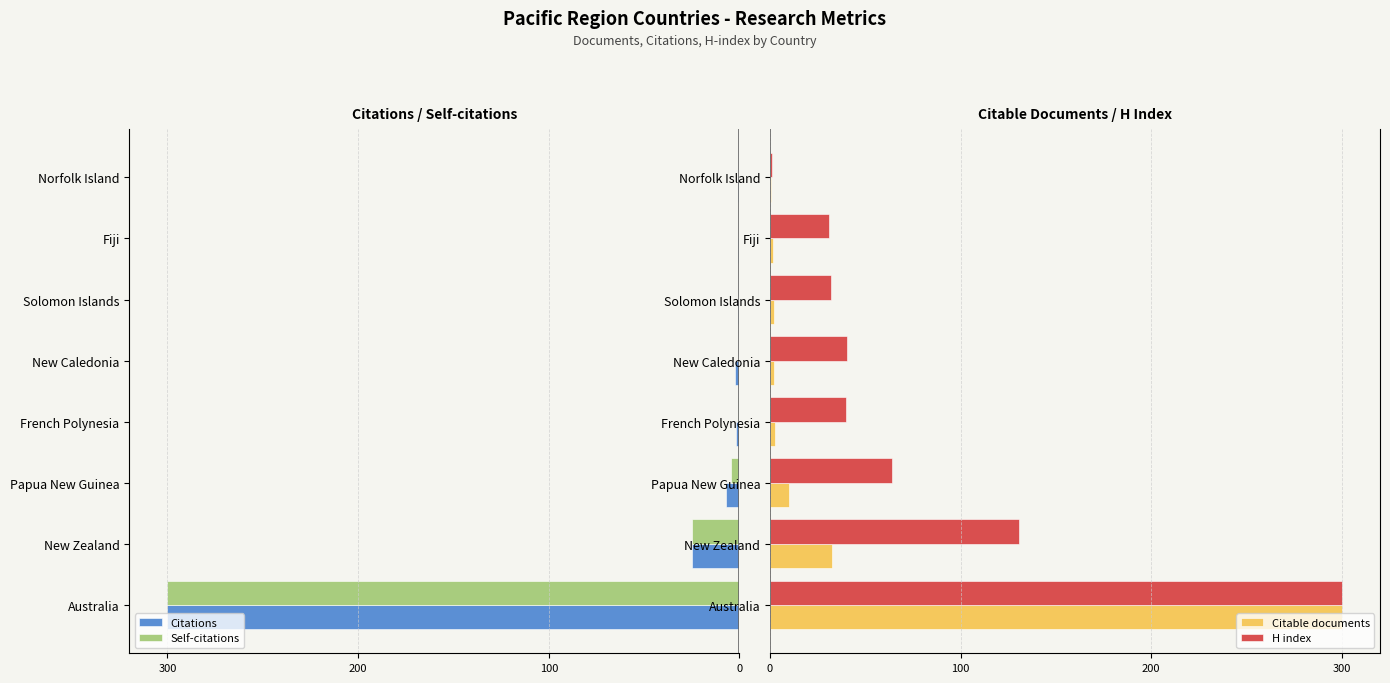

What are all the series names shown in the legend?

Citations, Self-citations, Citable documents, H index